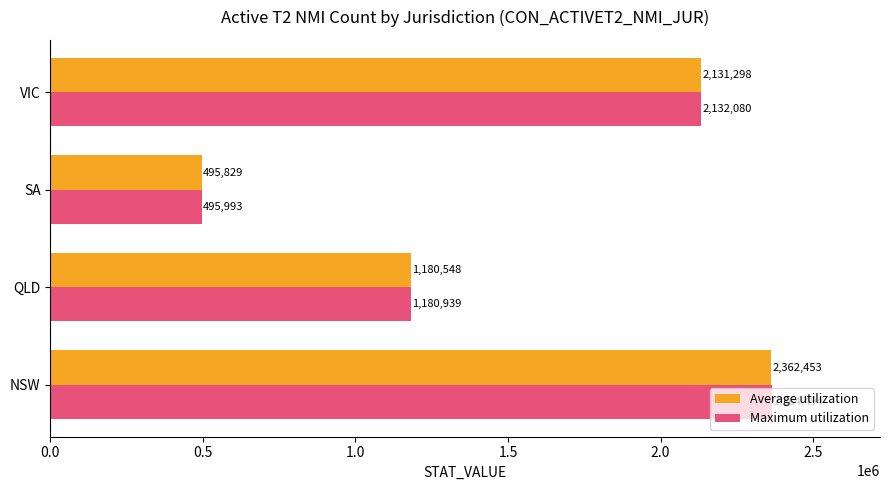

Which series changed the most between QLD and VIC?

Maximum utilization